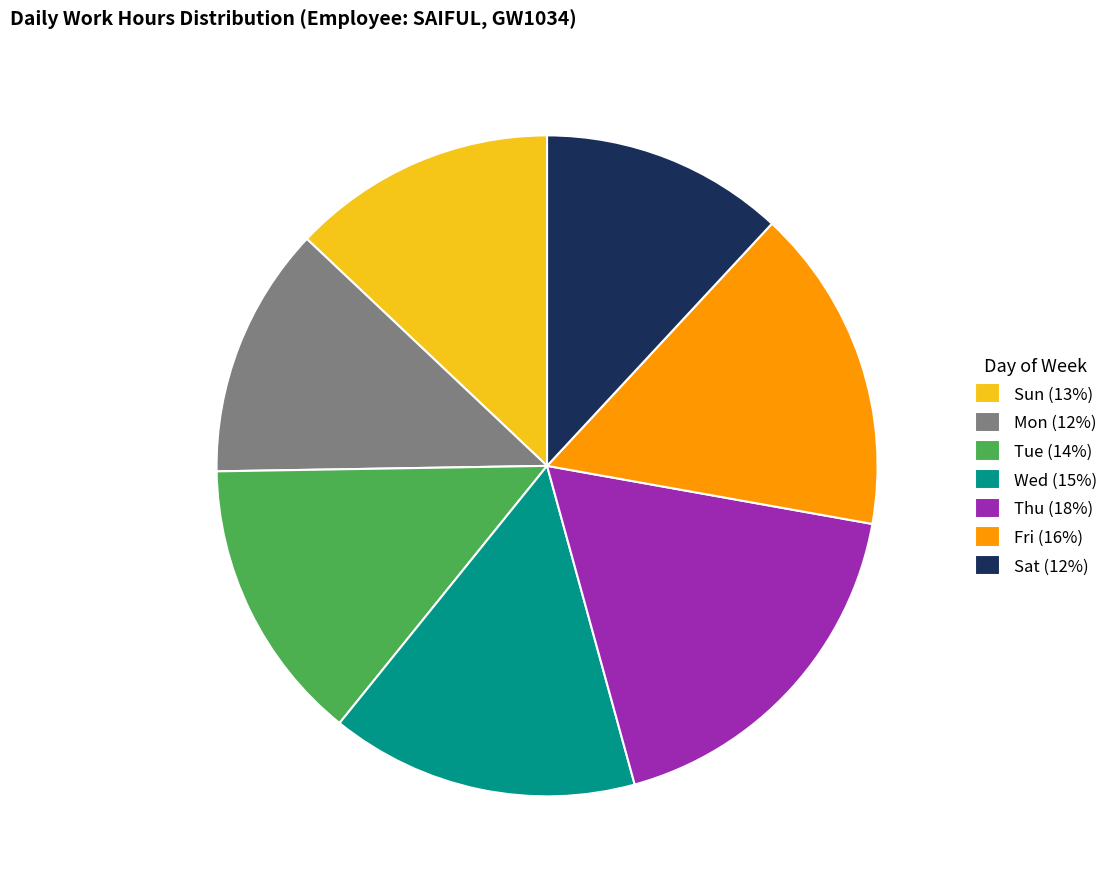

True or false: Sat (12%) accounts for 12% of the total.

True